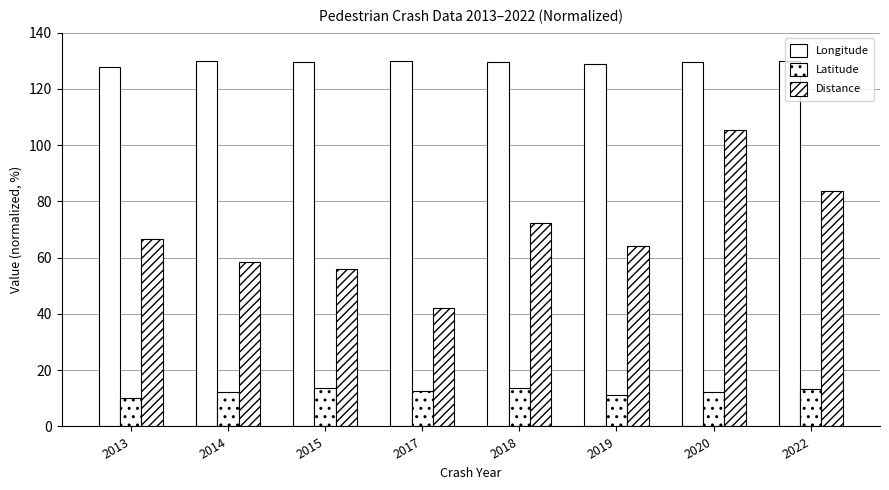

What is the total value across all series at 2013?

204.7